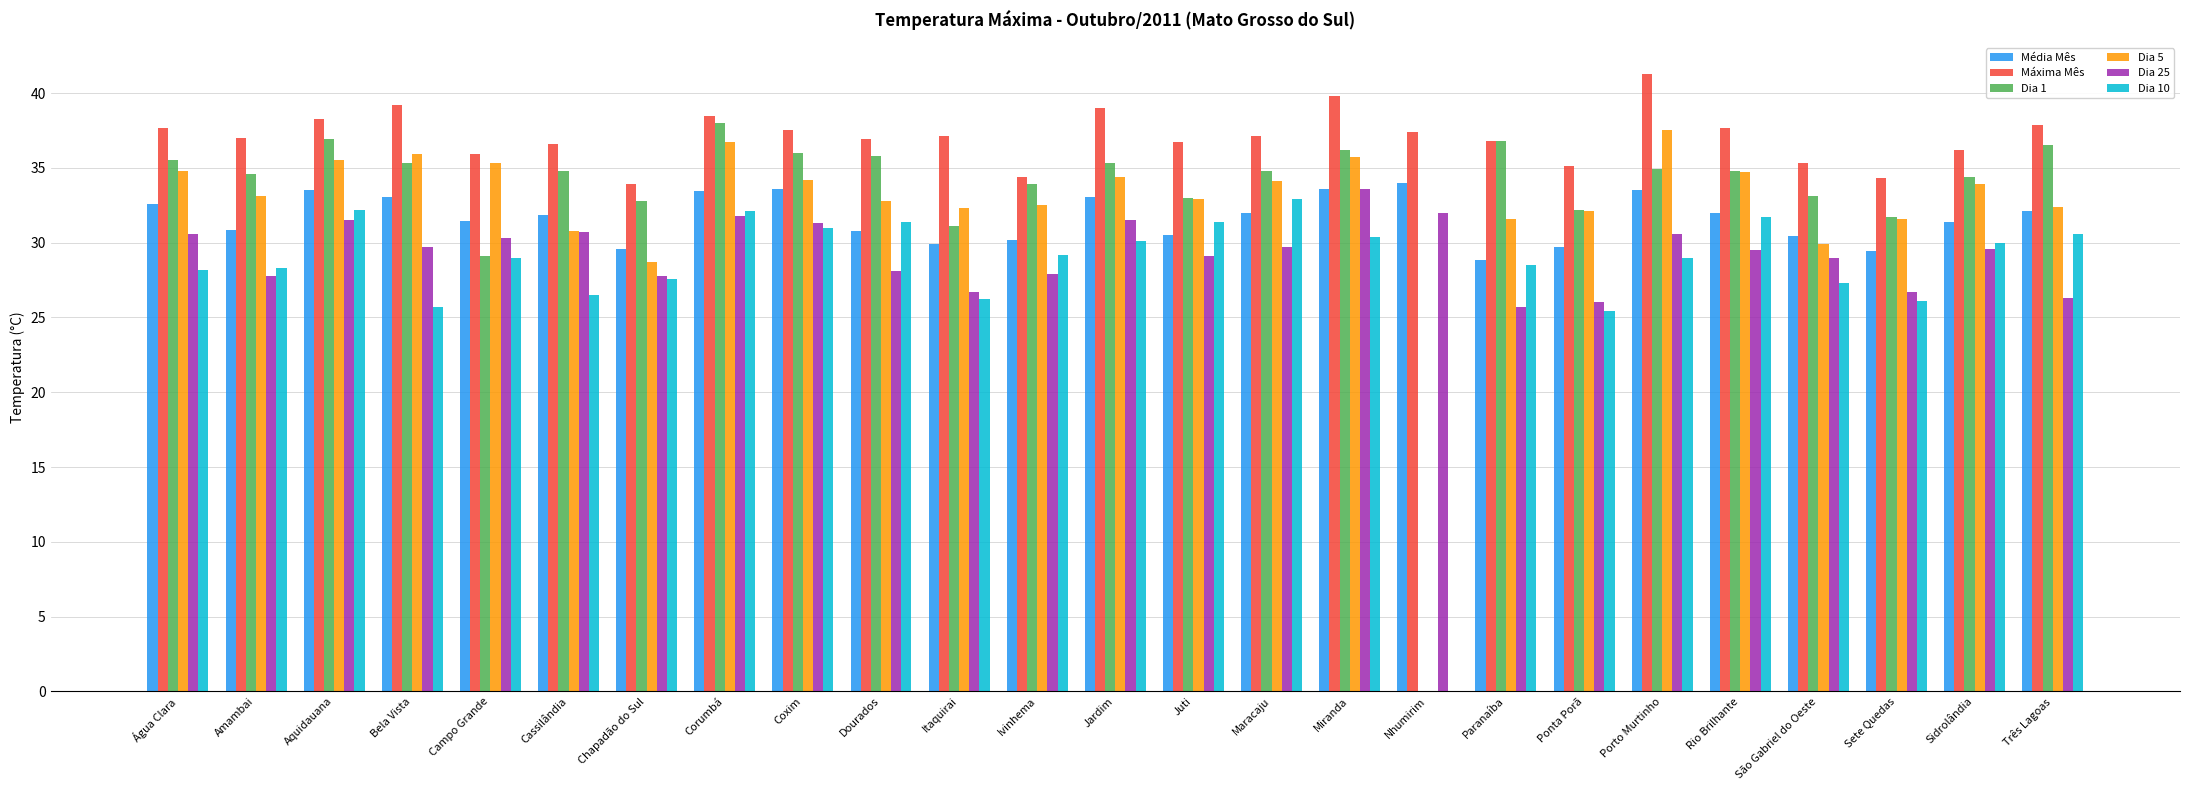

Which series has the largest range (max minus min)?

Dia 1